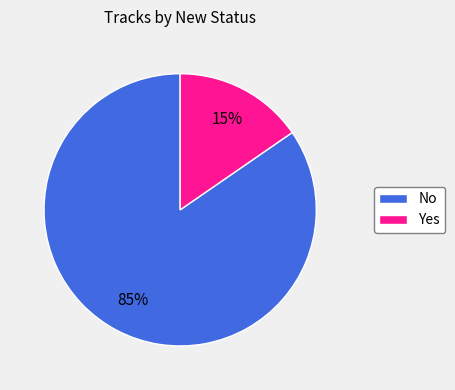

Between No and Yes, which is larger?

No